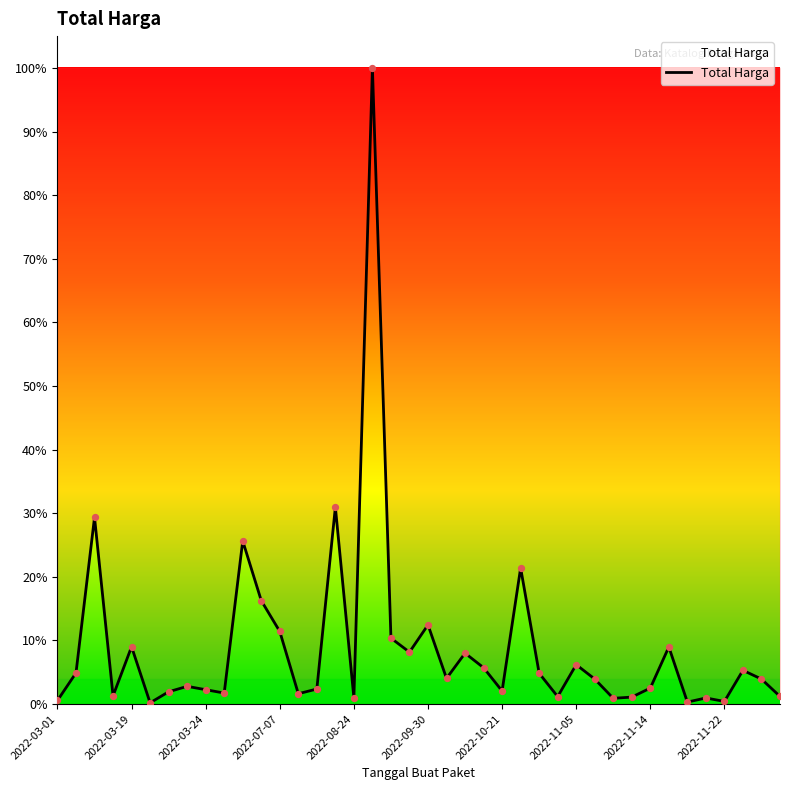

Does the chart have visible grid lines?

No